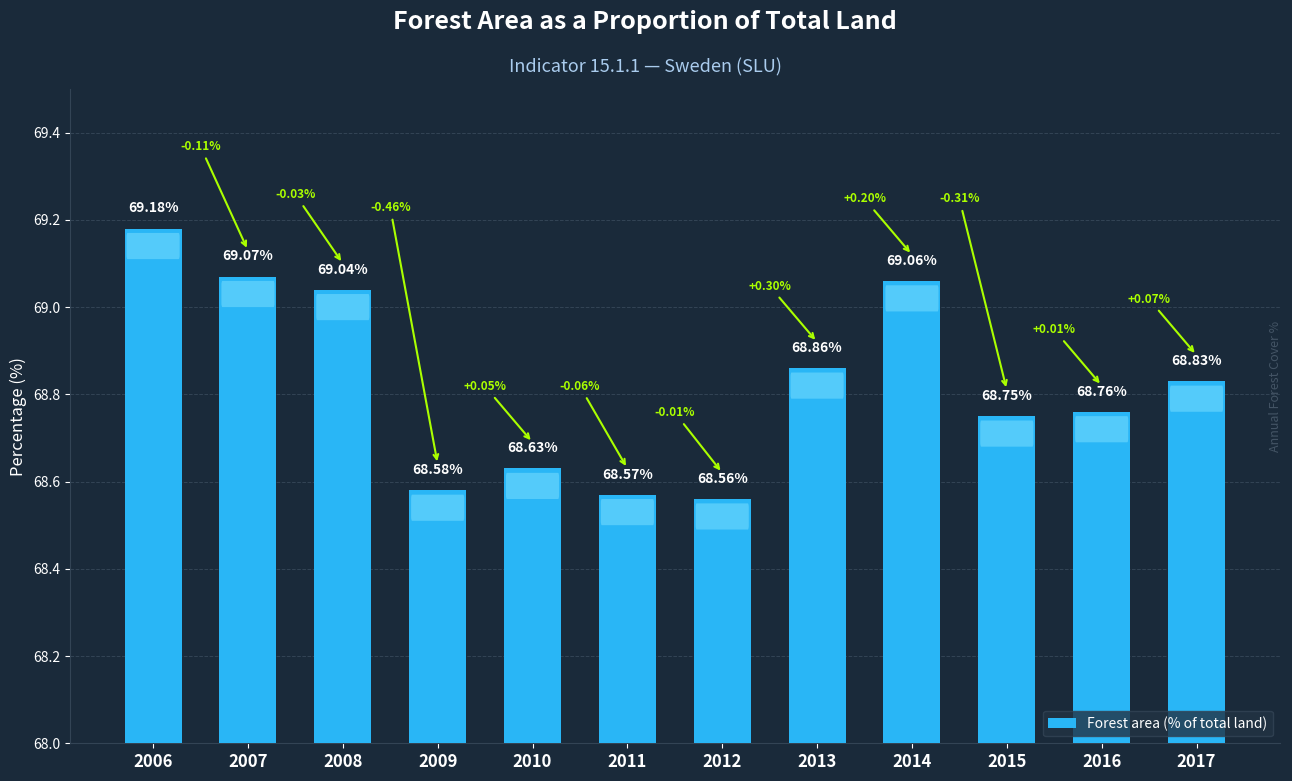

What is the difference between the maximum and minimum values?

0.6